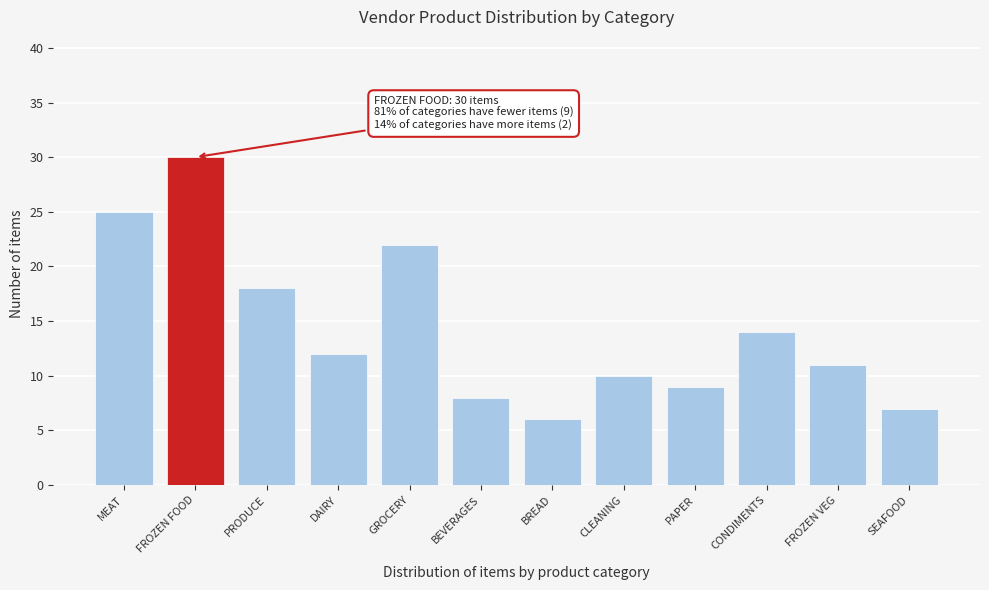

Reading left to right, what are all the values shown in this chart?

MEAT=25	FROZEN FOOD=30	PRODUCE=18	DAIRY=12	GROCERY=22	BEVERAGES=8	BREAD=6	CLEANING=10	PAPER=9	CONDIMENTS=14	FROZEN VEG=11	SEAFOOD=7